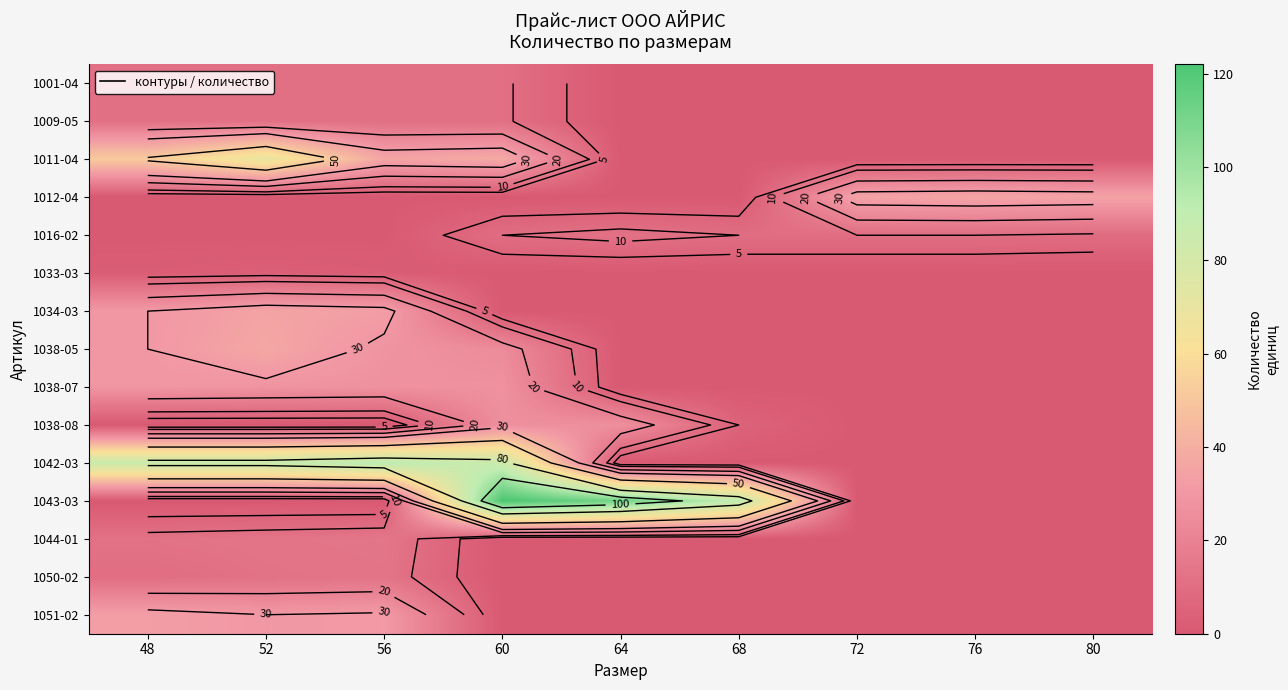

Which series changed the most between 68 and 72?

1043-03